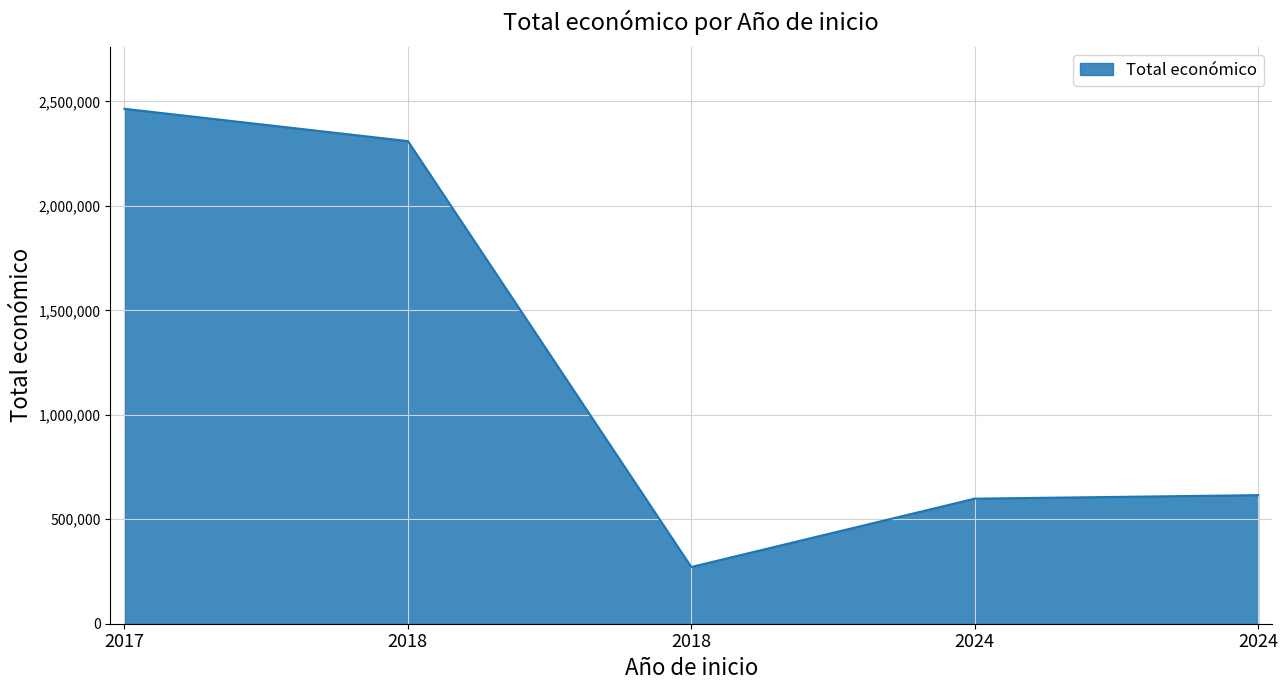

Does the chart have visible grid lines?

Yes